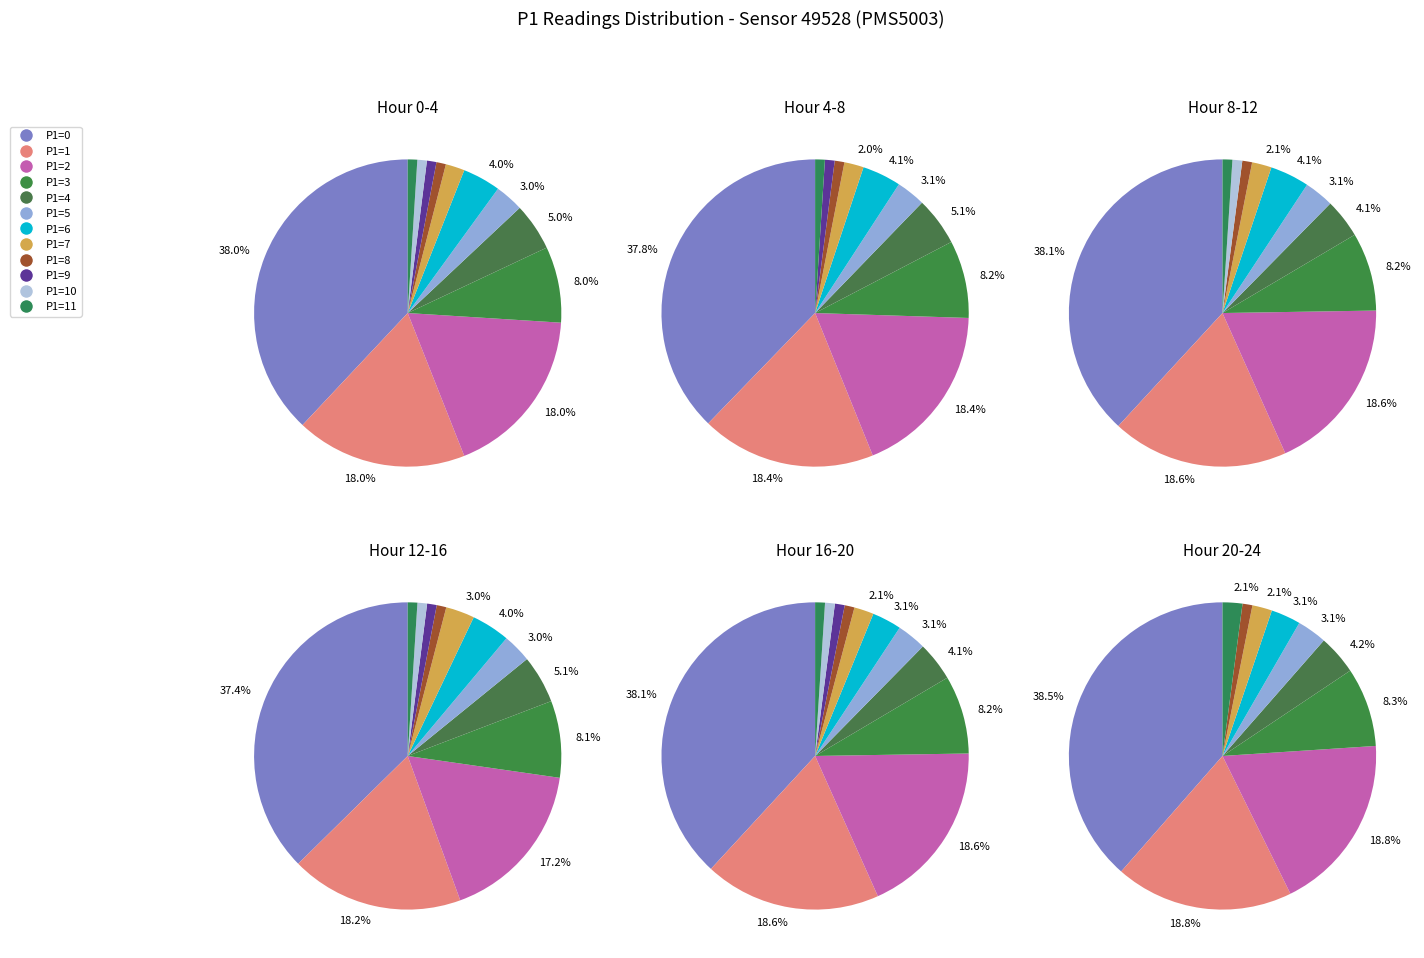

Rank the categories by value from highest to lowest.

P1=0, P1=1, P1=2, P1=3, P1=4, P1=6, P1=5, P1=7, P1=11, P1=8, P1=9, P1=10